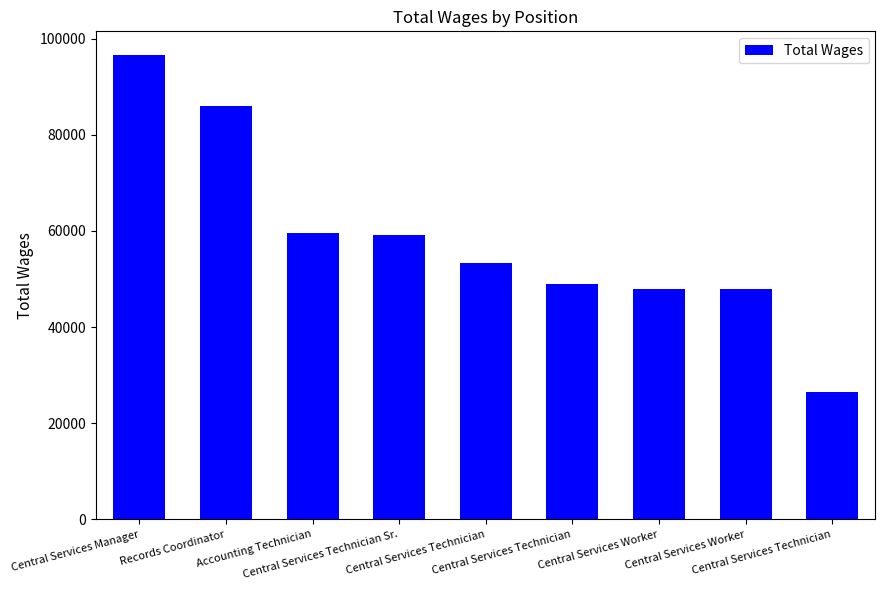

What is the greatest value displayed?

96708